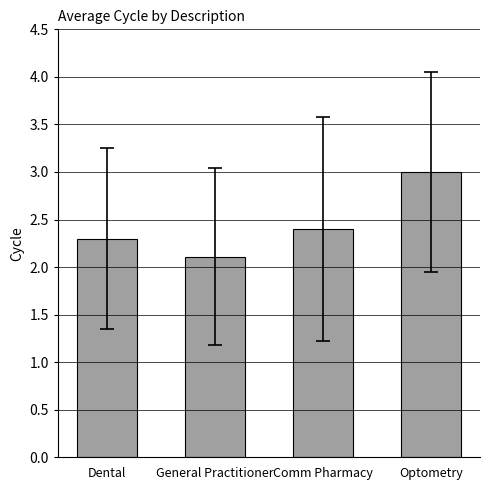

What is the greatest value displayed?

3.0